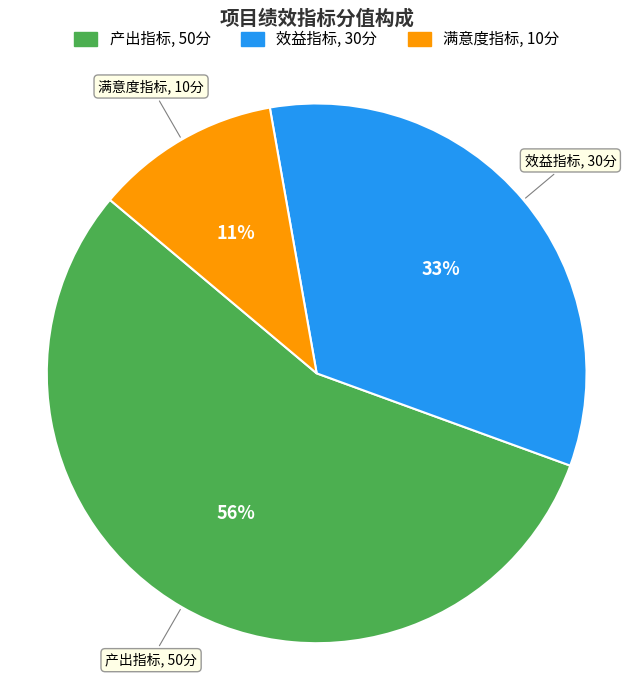

To the nearest percent, what is the average slice percentage?

33%